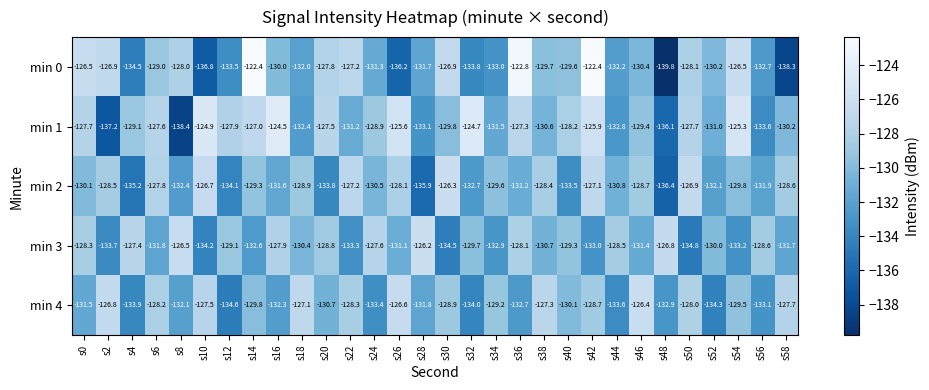

Count the number of data series in this chart.

5